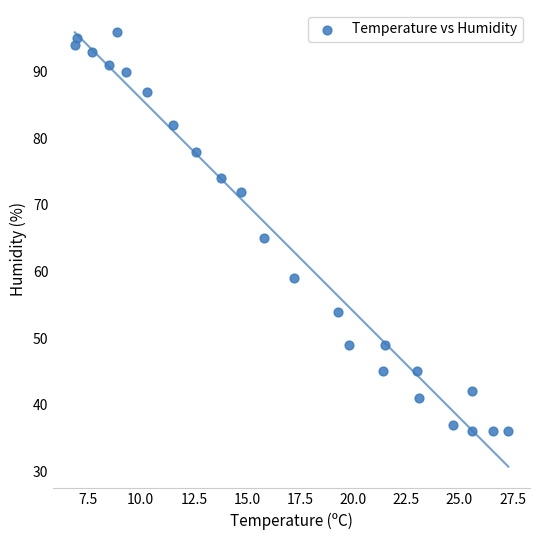

What Y value in the scatter plot is closest to 66?

65